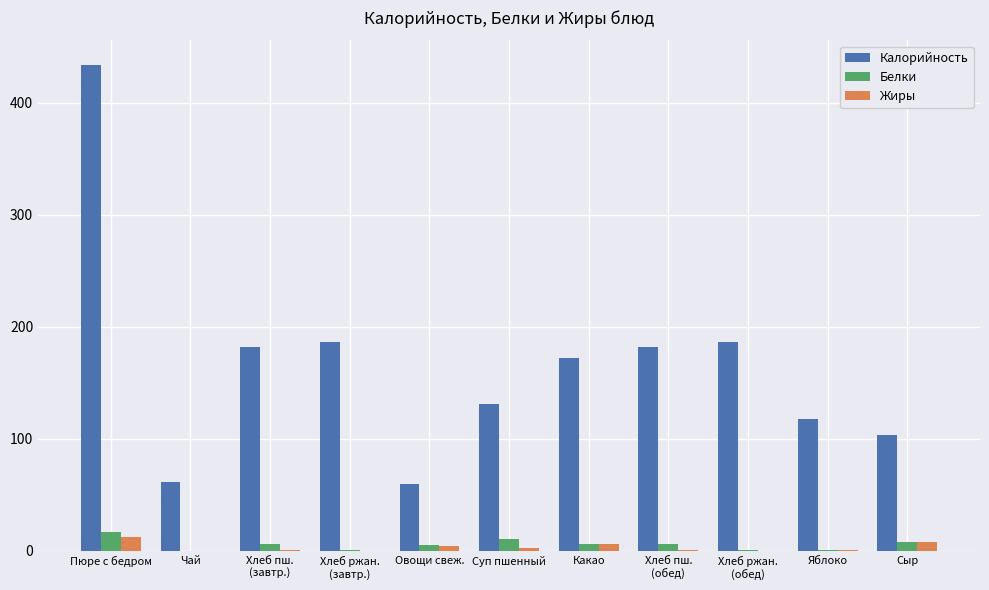

Between Какао and Хлеб ржан.
(обед), which series saw the biggest shift?

Калорийность